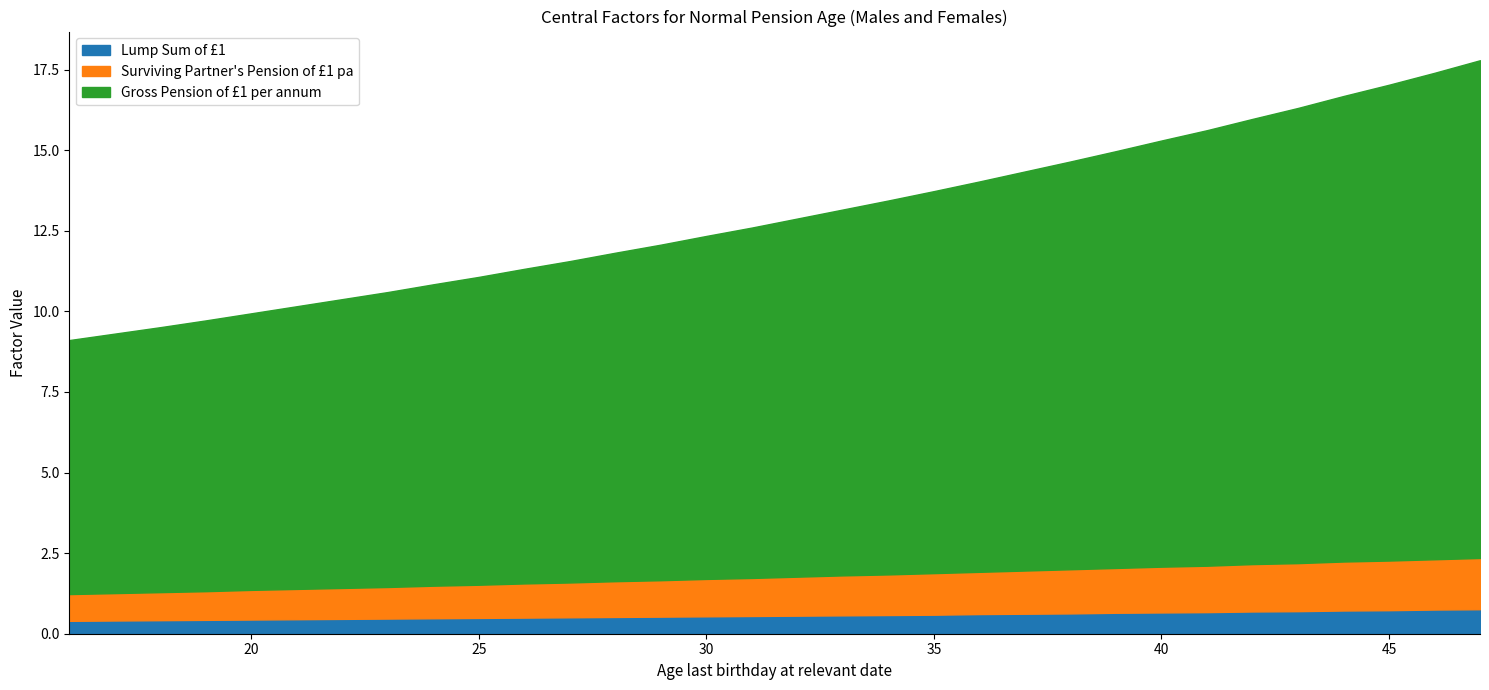

True or false: Surviving Partner's Pension of £1 pa and Gross Pension of £1 per annum cross at least once.

False